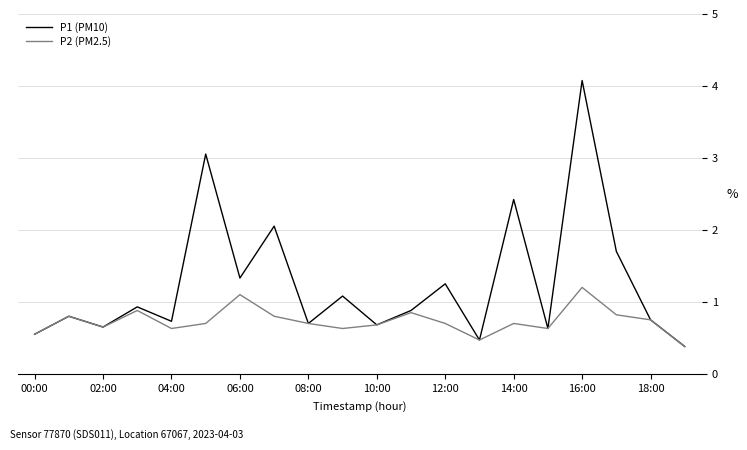

How many lines are shown in the chart?

2